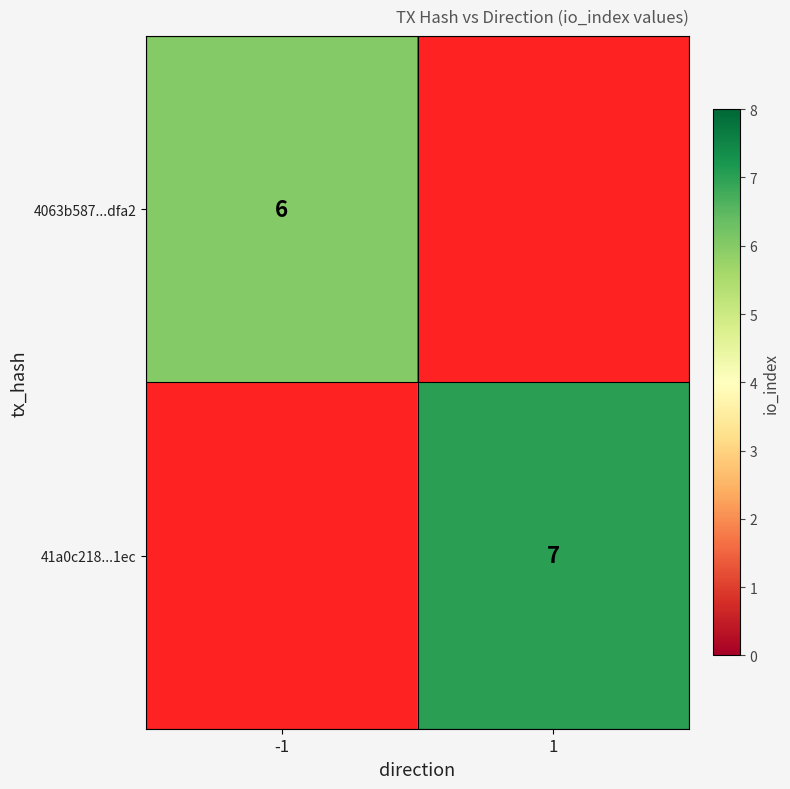

The value of 4063b587...dfa2 at -1 is 6. True or false?

True